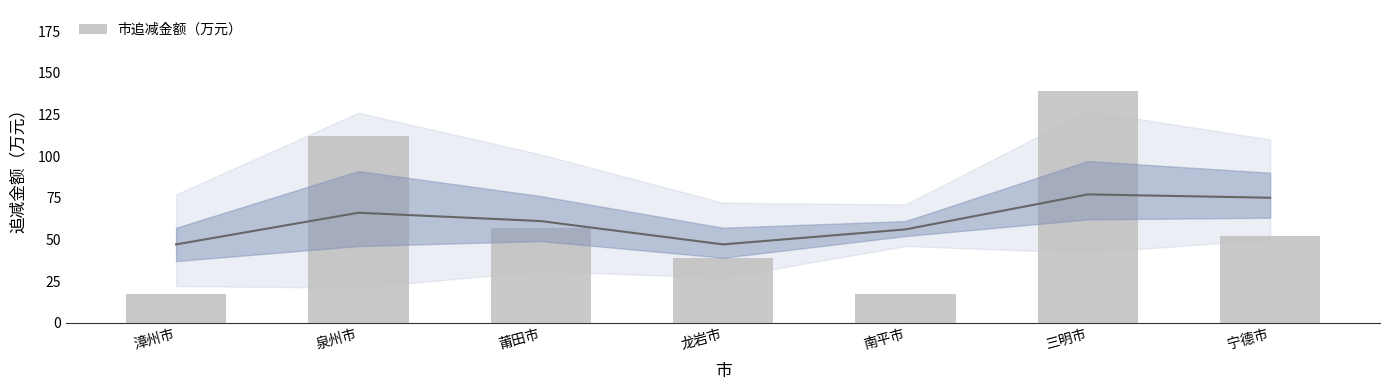

Reading left to right, what are all the values shown in this chart?

17	112	57	39	17	139	52